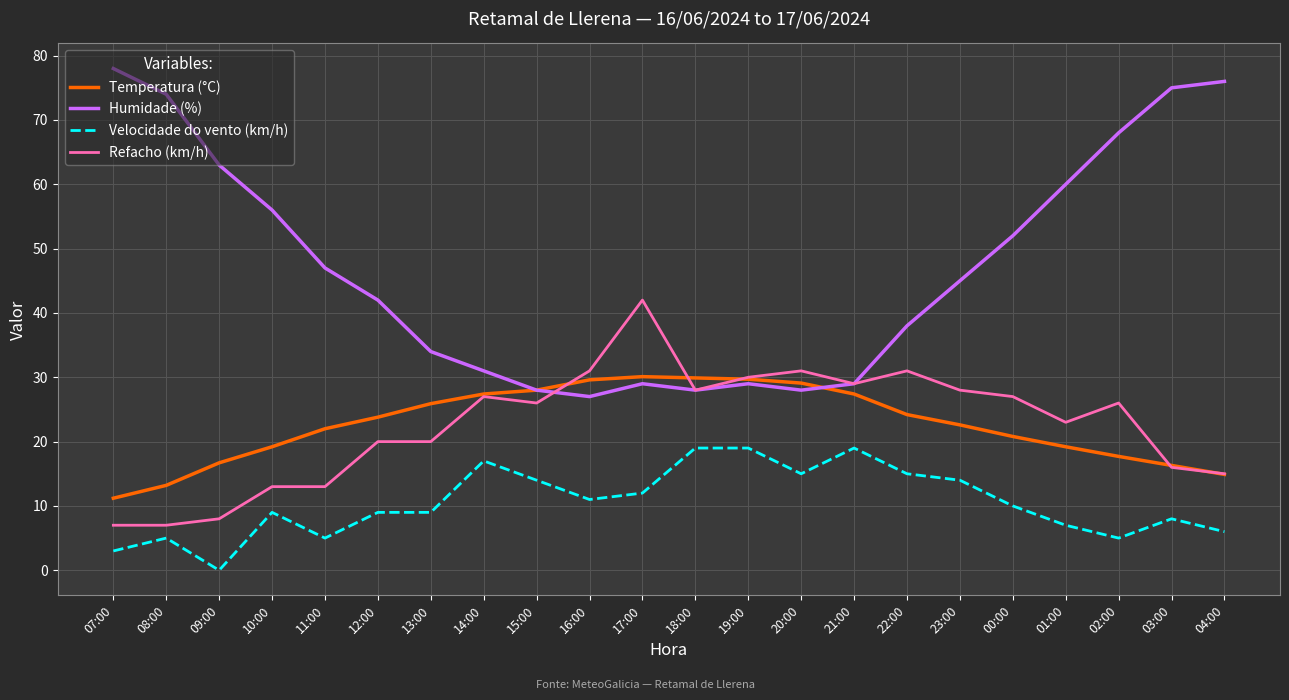

Which series has the widest spread of values?

Humidade (%)